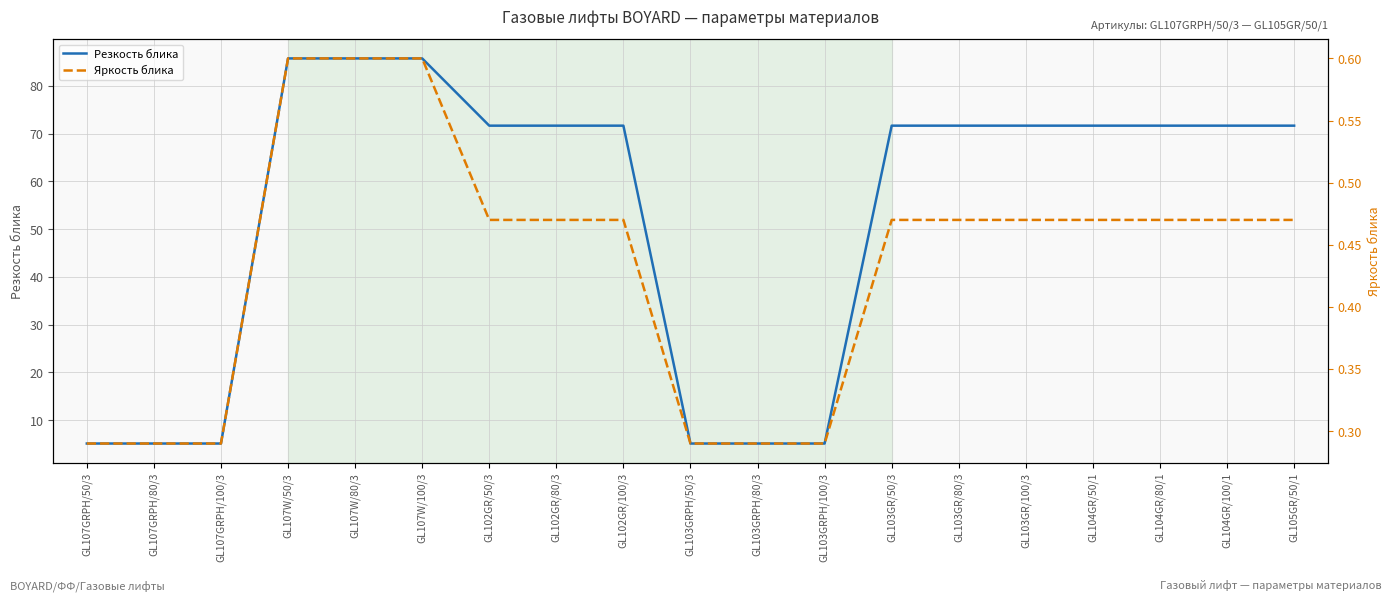

Does the chart display data point markers on the line(s)?

No